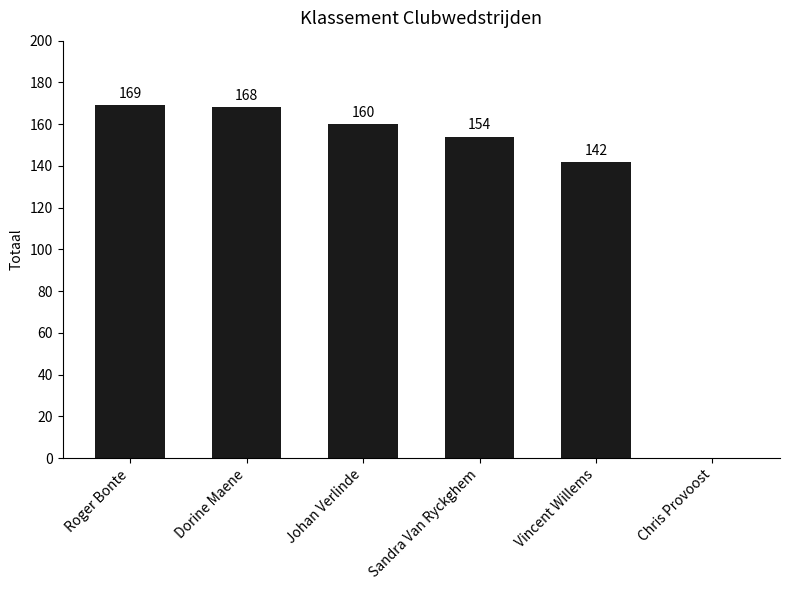

True or false: the data shows 142 at Vincent Willems.

True